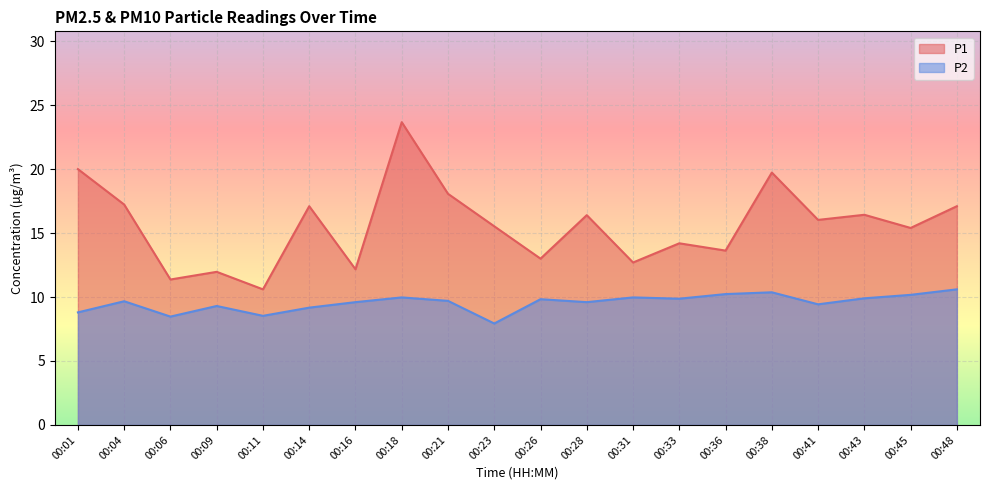

Reading left to right, extract all data points from this chart.

P1: 20.0	17.2	11.4	12.0	10.6	17.1	12.2	23.7	18.1	15.5	13.0	16.4	12.7	14.2	13.6	19.7	16.0	16.4	15.4	17.1
P2: 8.8	9.7	8.5	9.3	8.5	9.2	9.6	10.0	9.7	7.9	9.8	9.6	10.0	9.9	10.2	10.4	9.4	9.9	10.2	10.6